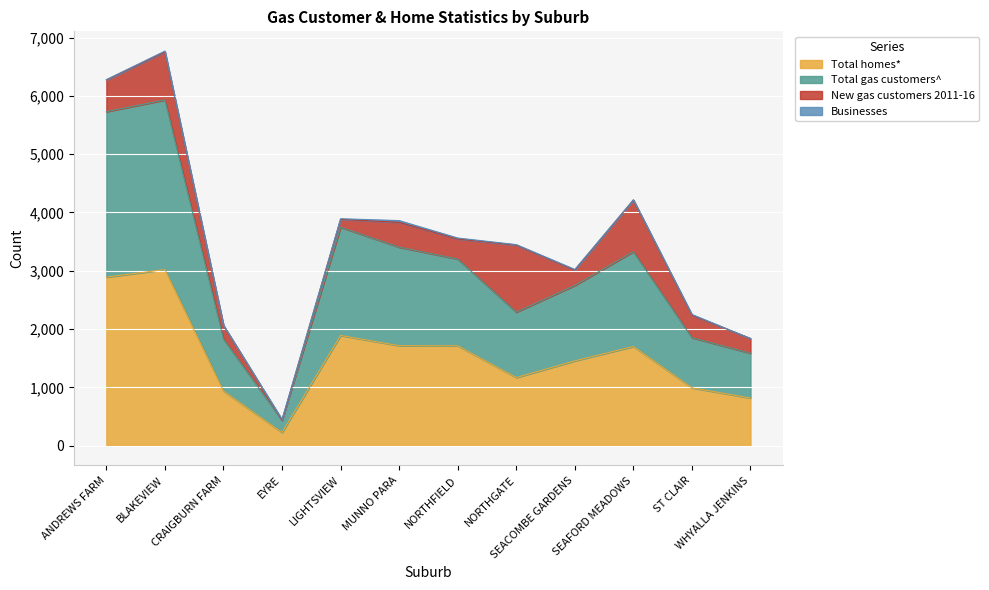

Which series has the largest total across all categories?

Total gas customers^